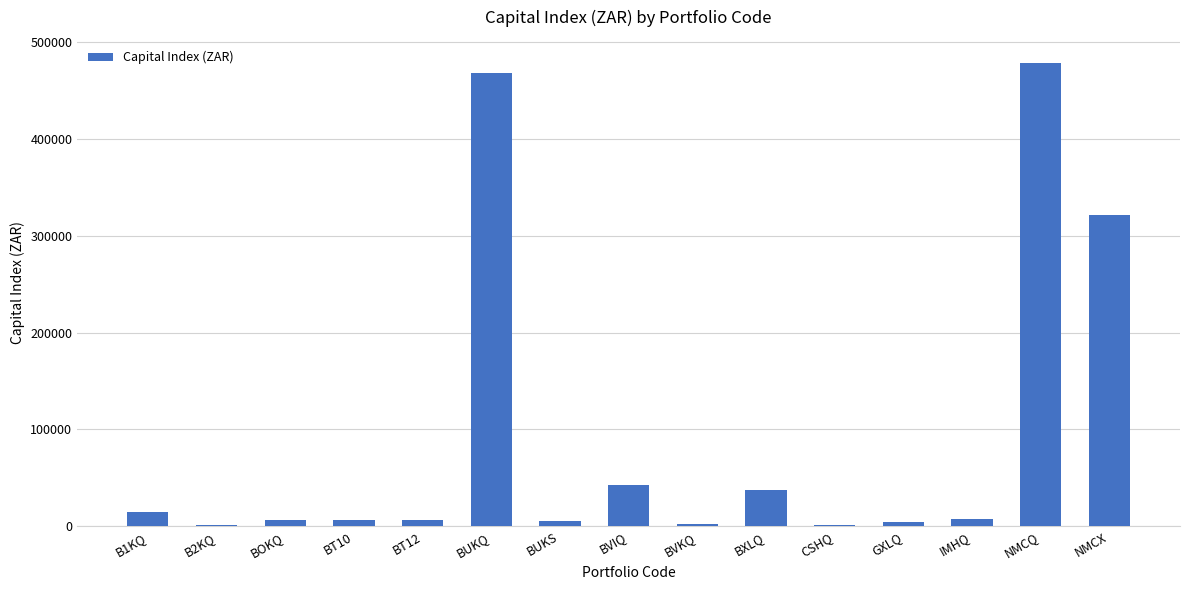

Which label corresponds to the largest value in the chart?

NMCQ